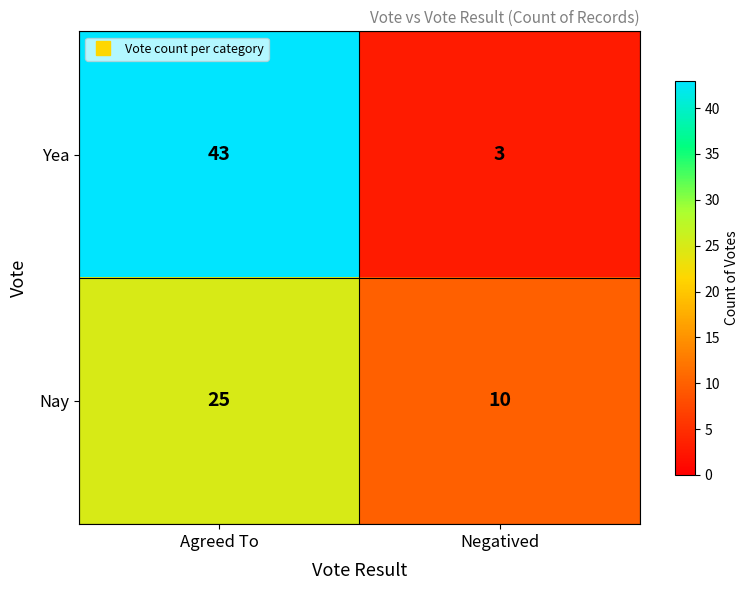

List the series in order of their peak value, lowest first.

Nay, Yea